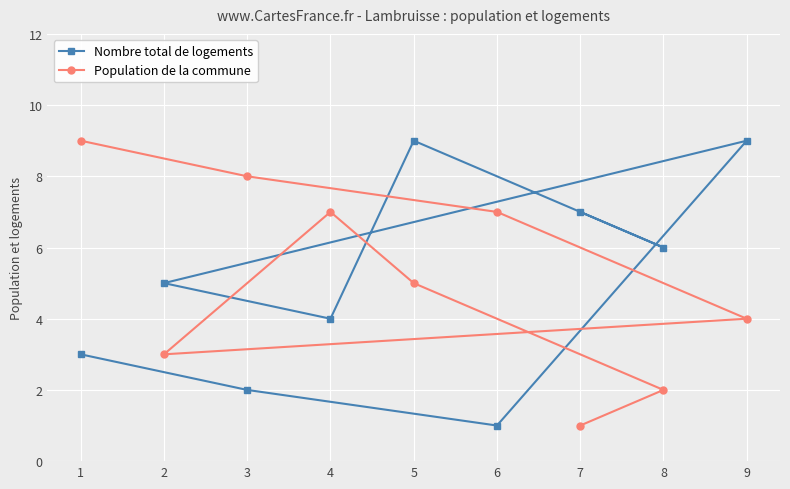

What value does the Nombre total de logements series have at 5?

9